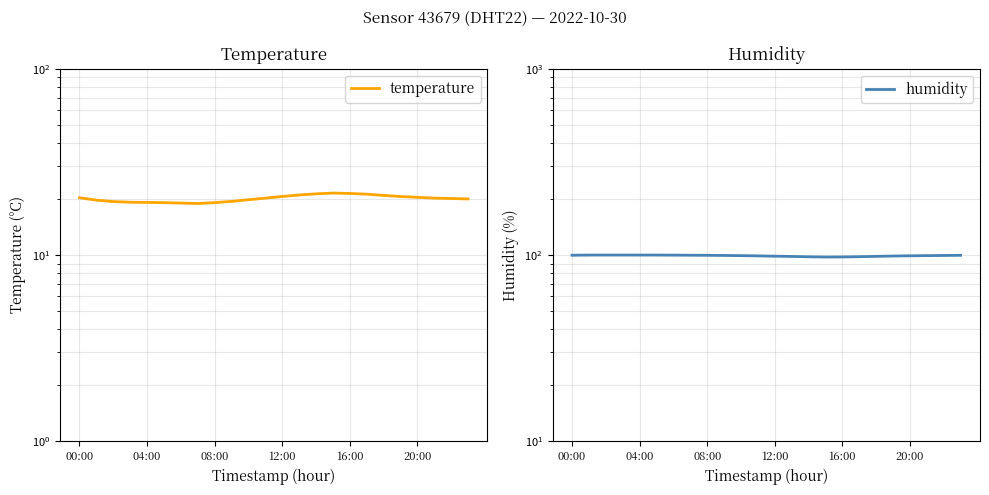

How many lines are shown in the chart?

2